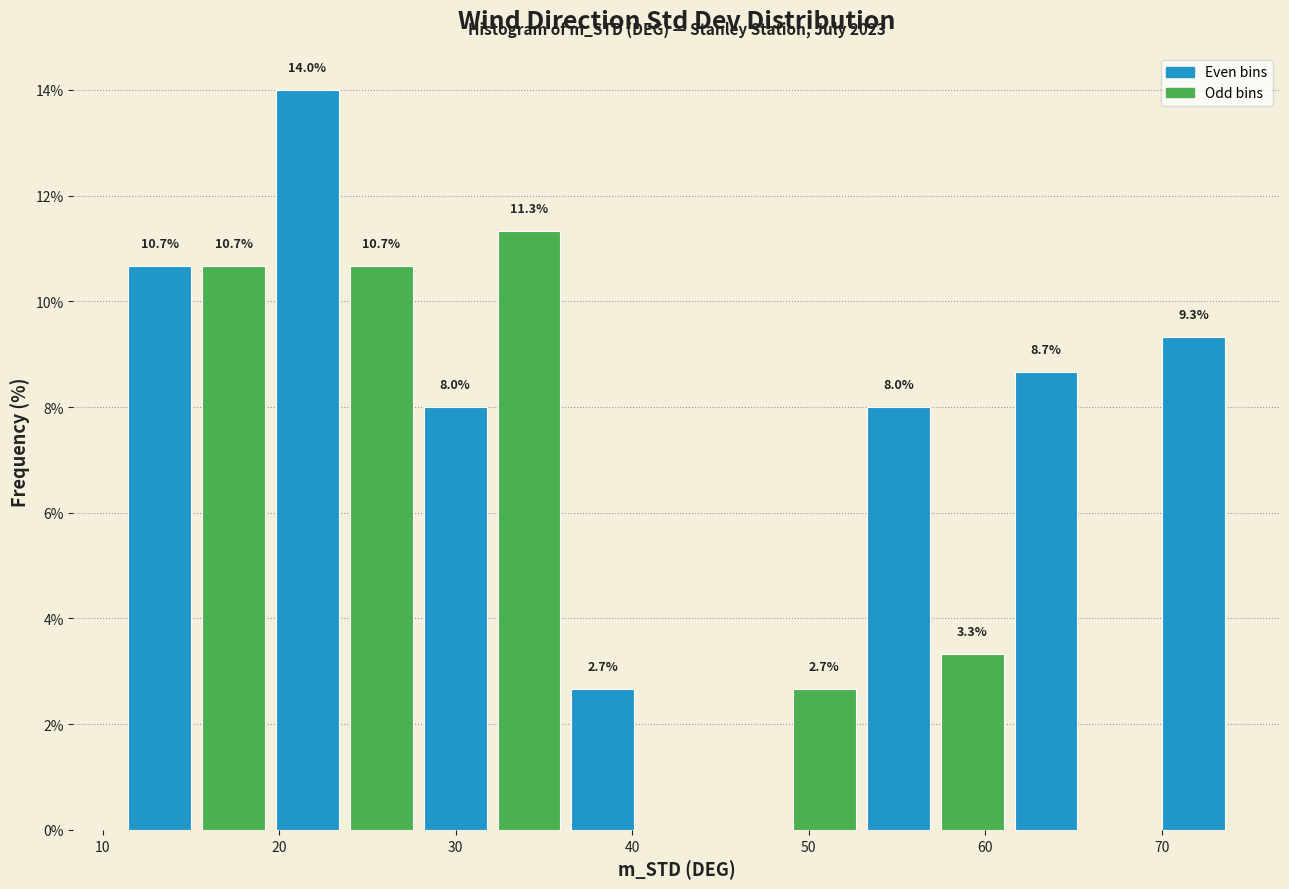

Which range on the x-axis has the tallest bar?

20 to 24